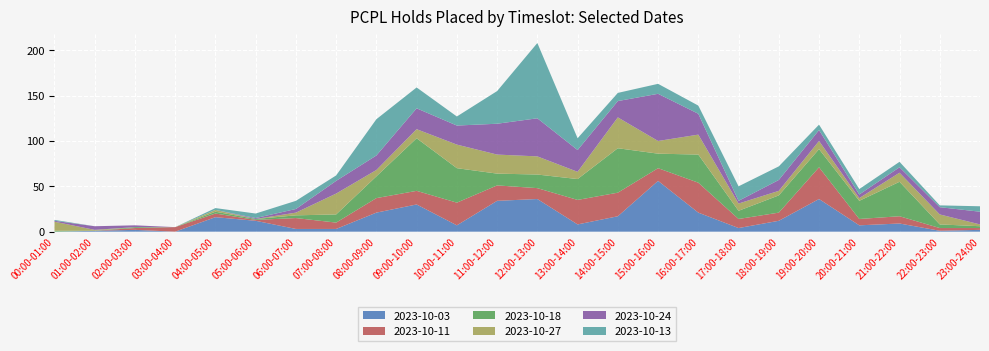

Reading right to left, list all the values displayed in this chart.

2023-10-03: 23:00-24:00=2	22:00-23:00=1	21:00-22:00=9	20:00-21:00=7	19:00-20:00=36	18:00-19:00=12	17:00-18:00=4	16:00-17:00=21	15:00-16:00=56	14:00-15:00=17	13:00-14:00=8	12:00-13:00=36	11:00-12:00=34	10:00-11:00=7	09:00-10:00=30	08:00-09:00=21	07:00-08:00=3	06:00-07:00=3	05:00-06:00=12	04:00-05:00=16	03:00-04:00=0	02:00-03:00=2	01:00-02:00=1	00:00-01:00=0
2023-10-11: 23:00-24:00=2	22:00-23:00=3	21:00-22:00=8	20:00-21:00=7	19:00-20:00=35	18:00-19:00=9	17:00-18:00=10	16:00-17:00=33	15:00-16:00=14	14:00-15:00=26	13:00-14:00=27	12:00-13:00=12	11:00-12:00=17	10:00-11:00=25	09:00-10:00=15	08:00-09:00=16	07:00-08:00=7	06:00-07:00=12	05:00-06:00=1	04:00-05:00=4	03:00-04:00=5	02:00-03:00=2	01:00-02:00=0	00:00-01:00=0
2023-10-18: 23:00-24:00=2	22:00-23:00=4	21:00-22:00=38	20:00-21:00=20	19:00-20:00=20	18:00-19:00=19	17:00-18:00=9	16:00-17:00=31	15:00-16:00=16	14:00-15:00=49	13:00-14:00=23	12:00-13:00=15	11:00-12:00=13	10:00-11:00=38	09:00-10:00=58	08:00-09:00=24	07:00-08:00=9	06:00-07:00=3	05:00-06:00=1	04:00-05:00=2	03:00-04:00=0	02:00-03:00=1	01:00-02:00=0	00:00-01:00=1
2023-10-27: 23:00-24:00=2	22:00-23:00=11	21:00-22:00=10	20:00-21:00=3	19:00-20:00=9	18:00-19:00=5	17:00-18:00=8	16:00-17:00=22	15:00-16:00=14	14:00-15:00=34	13:00-14:00=8	12:00-13:00=20	11:00-12:00=21	10:00-11:00=26	09:00-10:00=10	08:00-09:00=7	07:00-08:00=23	06:00-07:00=3	05:00-06:00=0	04:00-05:00=2	03:00-04:00=0	02:00-03:00=0	01:00-02:00=1	00:00-01:00=10
2023-10-24: 23:00-24:00=14	22:00-23:00=8	21:00-22:00=6	20:00-21:00=4	19:00-20:00=12	18:00-19:00=12	17:00-18:00=3	16:00-17:00=23	15:00-16:00=52	14:00-15:00=18	13:00-14:00=24	12:00-13:00=42	11:00-12:00=34	10:00-11:00=21	09:00-10:00=23	08:00-09:00=16	07:00-08:00=14	06:00-07:00=4	05:00-06:00=1	04:00-05:00=0	03:00-04:00=0	02:00-03:00=2	01:00-02:00=4	00:00-01:00=1
2023-10-13: 23:00-24:00=6	22:00-23:00=2	21:00-22:00=6	20:00-21:00=6	19:00-20:00=6	18:00-19:00=15	17:00-18:00=16	16:00-17:00=9	15:00-16:00=11	14:00-15:00=9	13:00-14:00=13	12:00-13:00=83	11:00-12:00=36	10:00-11:00=10	09:00-10:00=23	08:00-09:00=40	07:00-08:00=6	06:00-07:00=9	05:00-06:00=5	04:00-05:00=2	03:00-04:00=0	02:00-03:00=0	01:00-02:00=0	00:00-01:00=1